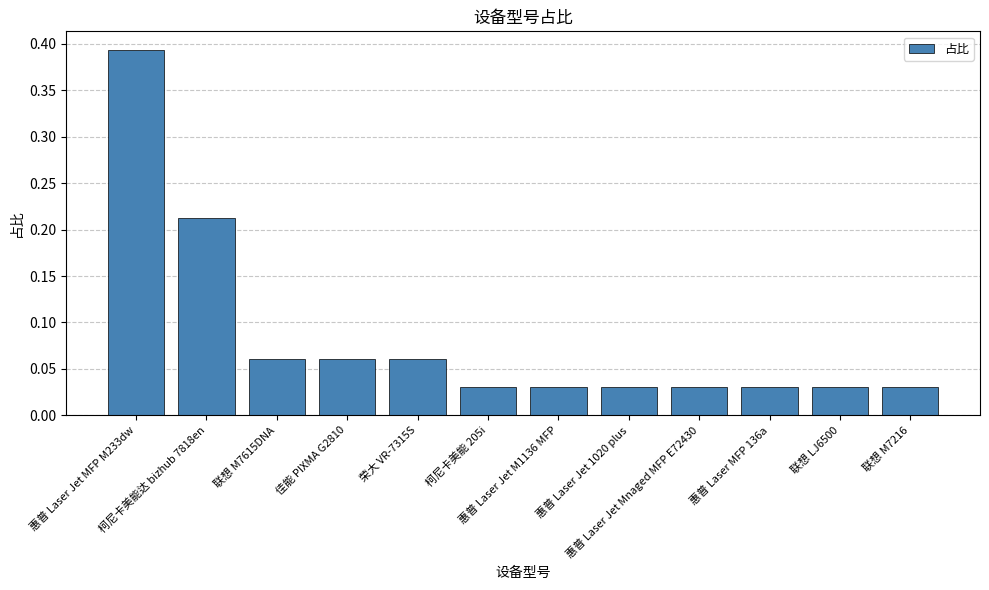

List the labels in order of value, smallest first.

柯尼卡美能 205i, 惠普 Laser Jet M1136 MFP, 惠普 Laser Jet 1020 plus, 惠普 Laser Jet Mnaged MFP E72430, 惠普 Laser MFP 136a, 联想 LJ6500, 联想 M7216, 联想 M7615DNA, 佳能 PIXMA G2810, 荣大 VR-7315S, 柯尼卡美能达 bizhub 7818en, 惠普 Laser Jet MFP M233dw